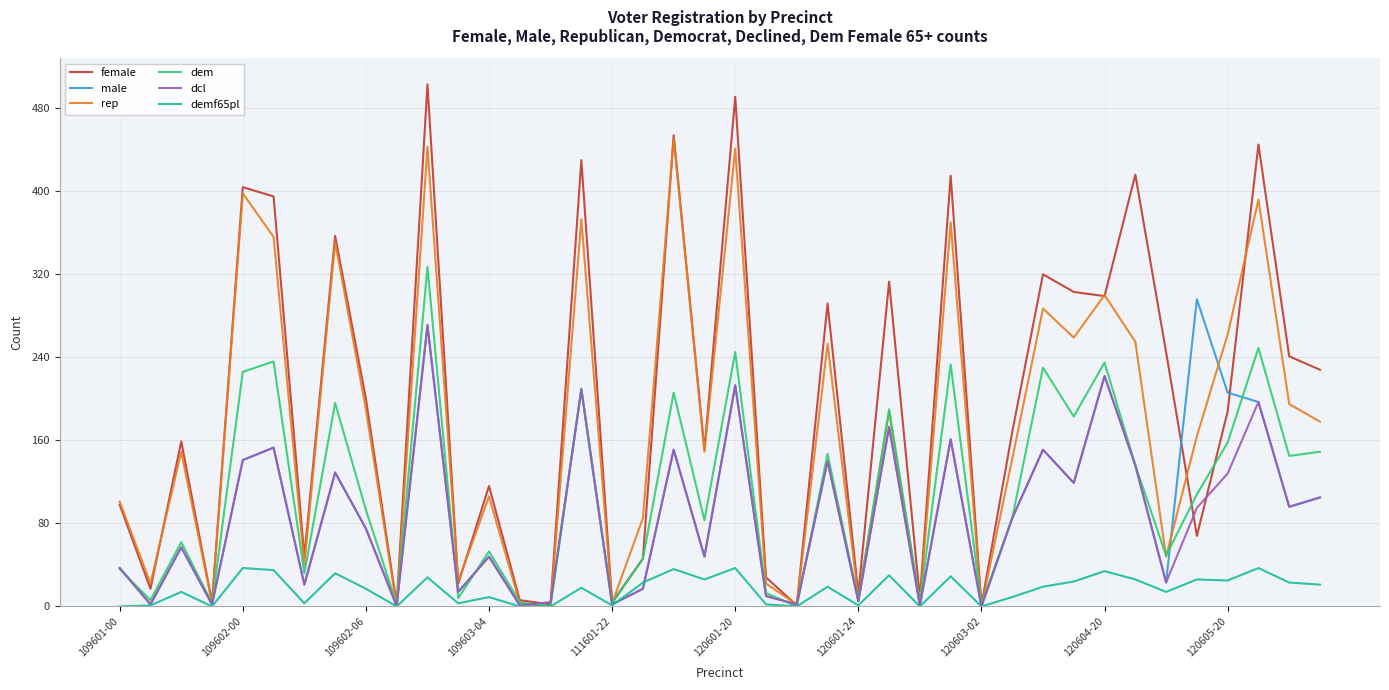

Does the chart have visible grid lines?

Yes